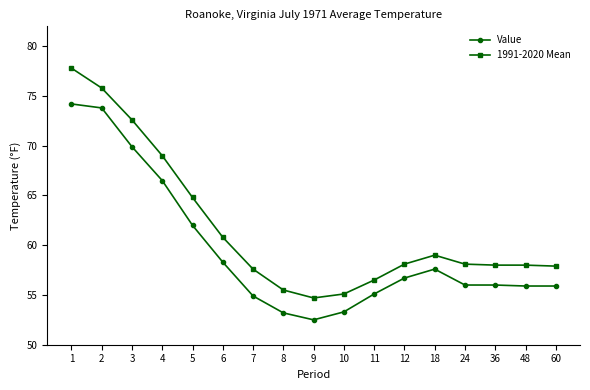

Which series has the widest spread of values?

1991-2020 Mean